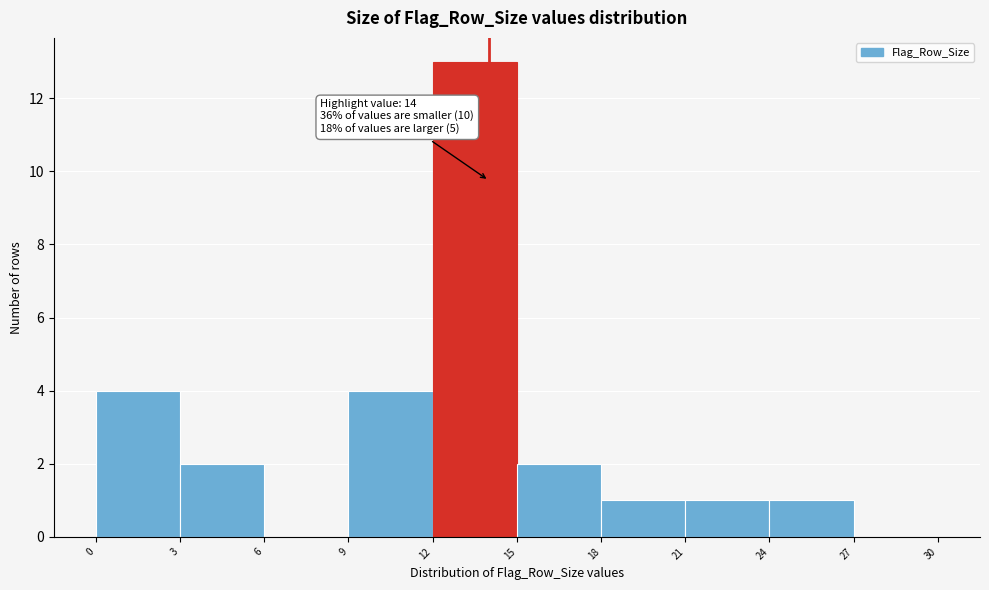

Over which range of the x-axis is the bar tallest?

12 to 15